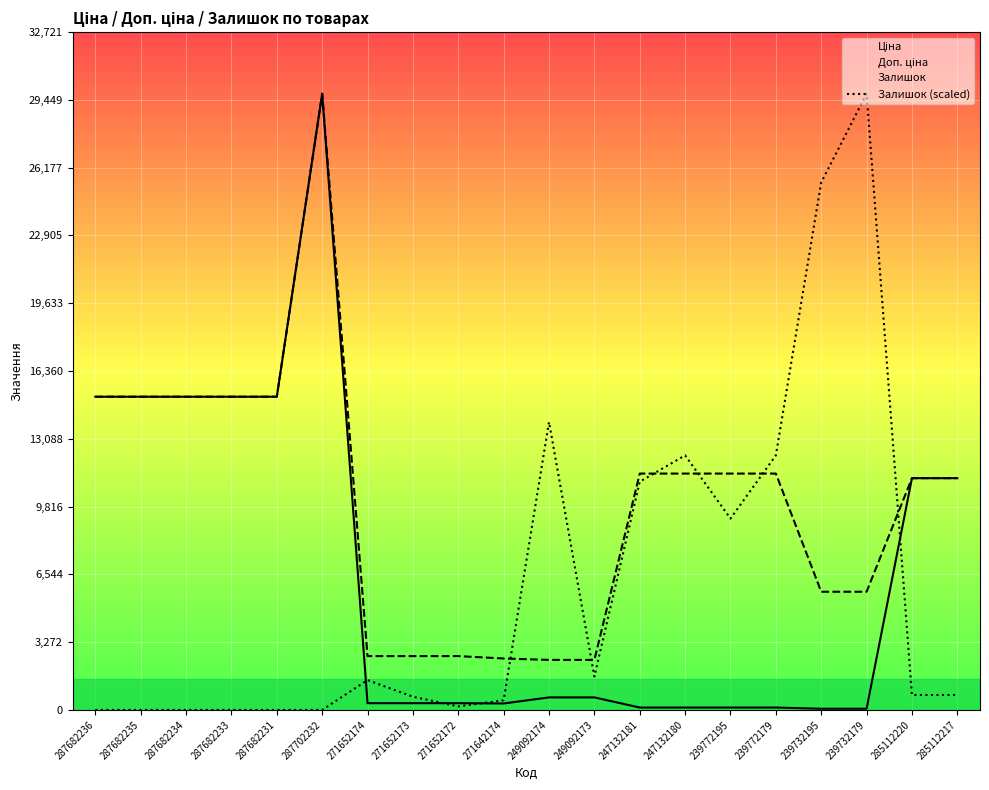

Which has a higher value, 247132180 or 271642174?

271642174